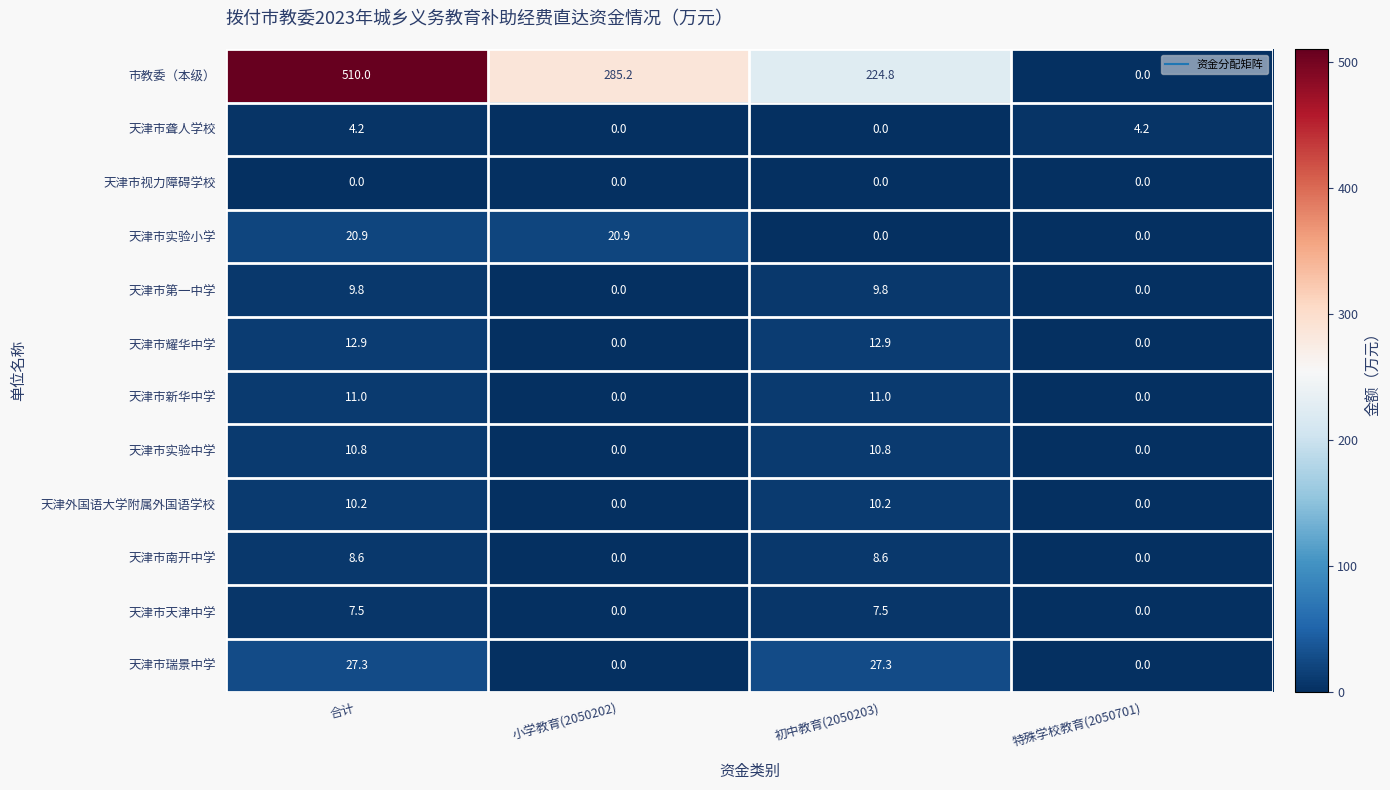

At which category is the sum across all series the highest?

合计